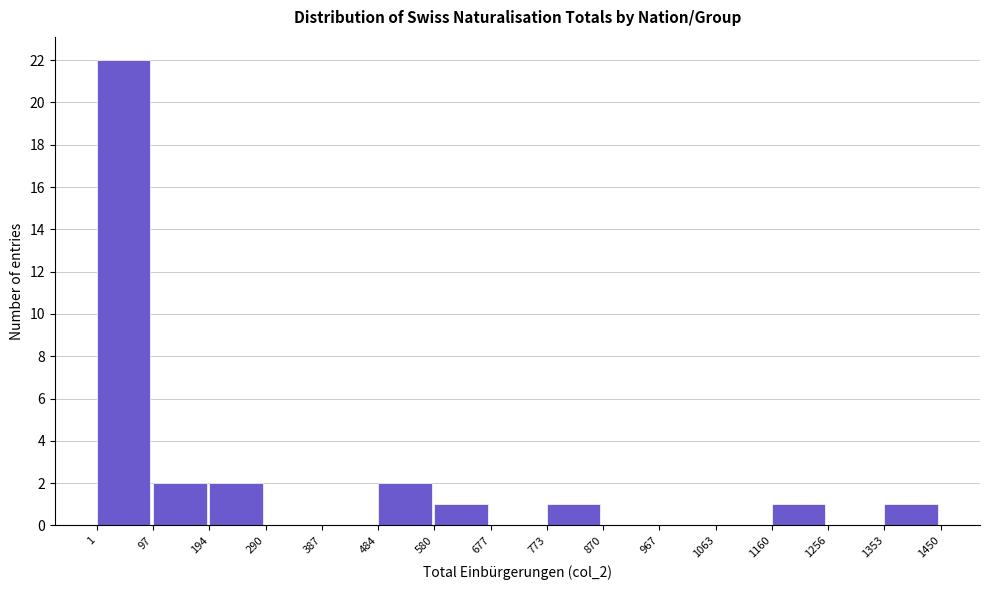

Reading left to right, list every bar in this chart as the range it spans on the x-axis followed by its height. The values are not printed on the chart, so give them approximately, as read against the axis.

1 to 97: 22
97 to 194: 2
194 to 290: 2
290 to 387: 0
387 to 484: 0
484 to 580: 2
580 to 677: 1
677 to 773: 0
773 to 870: 1
870 to 967: 0
967 to 1063: 0
1063 to 1160: 0
1160 to 1256: 1
1256 to 1353: 0
1353 to 1450: 1